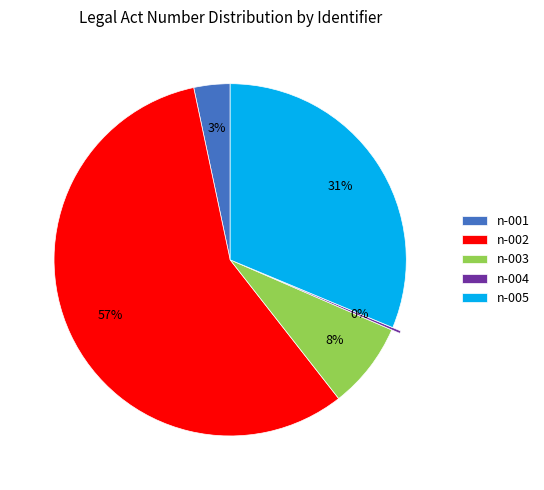

To the nearest percent, what is the average slice percentage?

20%